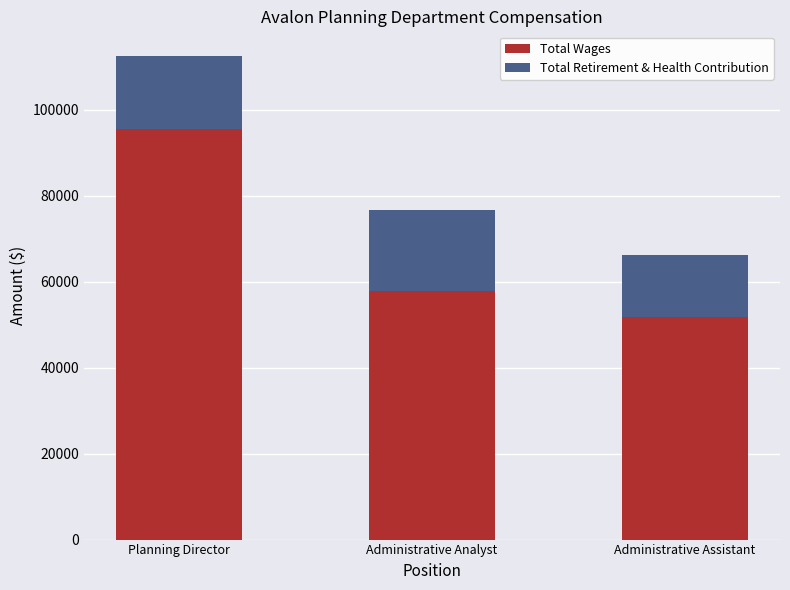

At which category is the sum across all series the highest?

Planning Director